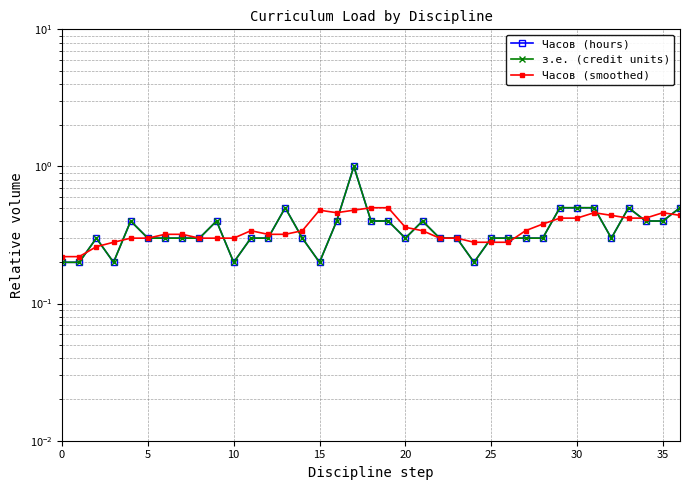

Reading left to right, extract all data points from this chart.

Часов (hours): 0.2	0.2	0.3	0.2	0.4	0.3	0.3	0.3	0.3	0.4	0.2	0.3	0.3	0.5	0.3	0.2	0.4	1.0	0.4	0.4	0.3	0.4	0.3	0.3	0.2	0.3	0.3	0.3	0.3	0.5	0.5	0.5	0.3	0.5	0.4	0.4	0.5
з.е. (credit units): 0.2	0.2	0.3	0.2	0.4	0.3	0.3	0.3	0.3	0.4	0.2	0.3	0.3	0.5	0.3	0.2	0.4	1.0	0.4	0.4	0.3	0.4	0.3	0.3	0.2	0.3	0.3	0.3	0.3	0.5	0.5	0.5	0.3	0.5	0.4	0.4	0.5
Часов (smoothed): 0.2	0.2	0.3	0.3	0.3	0.3	0.3	0.3	0.3	0.3	0.3	0.3	0.3	0.3	0.3	0.5	0.5	0.5	0.5	0.5	0.4	0.3	0.3	0.3	0.3	0.3	0.3	0.3	0.4	0.4	0.4	0.5	0.4	0.4	0.4	0.5	0.4